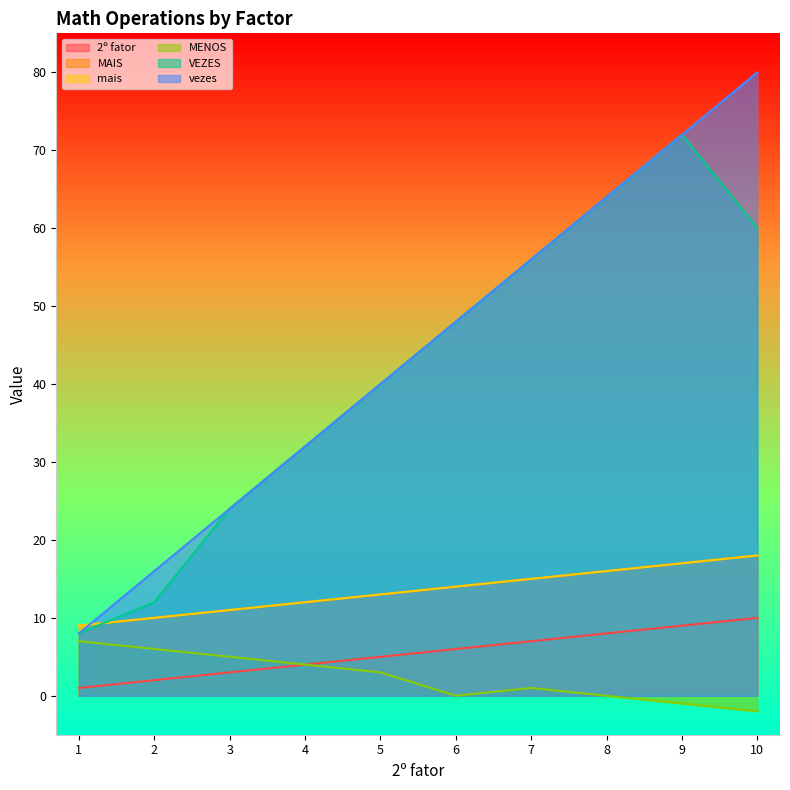

The value of mais at 10 is 18. True or false?

True